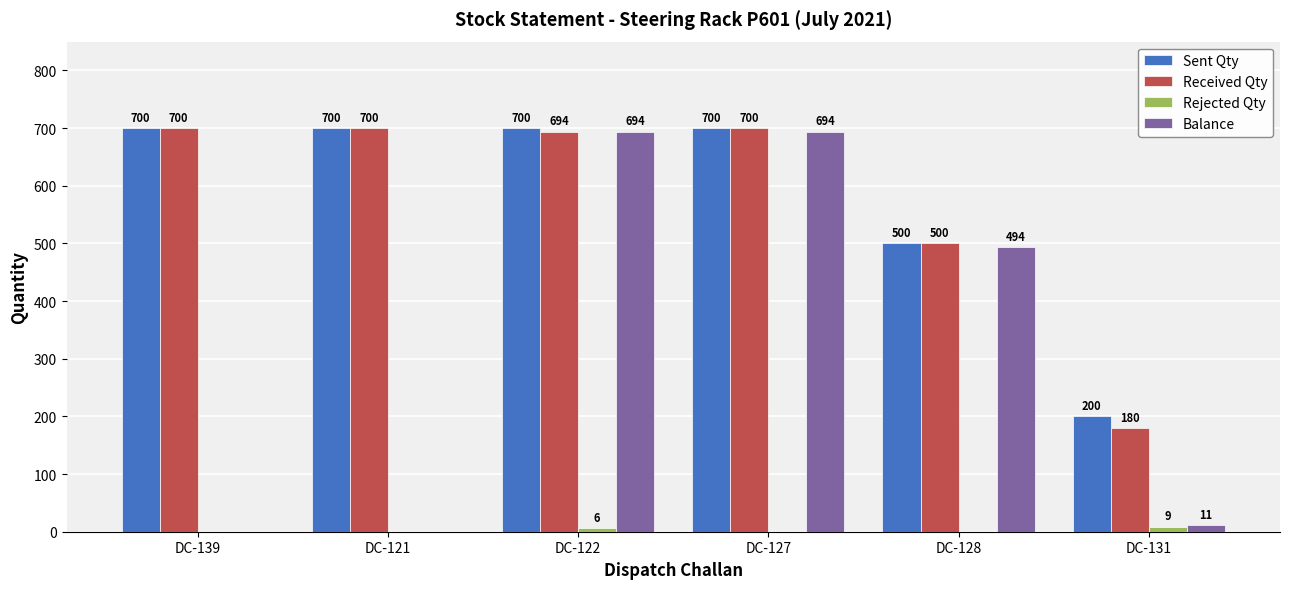

What is the sum of the Received Qty values at DC-127 and DC-128?

1200